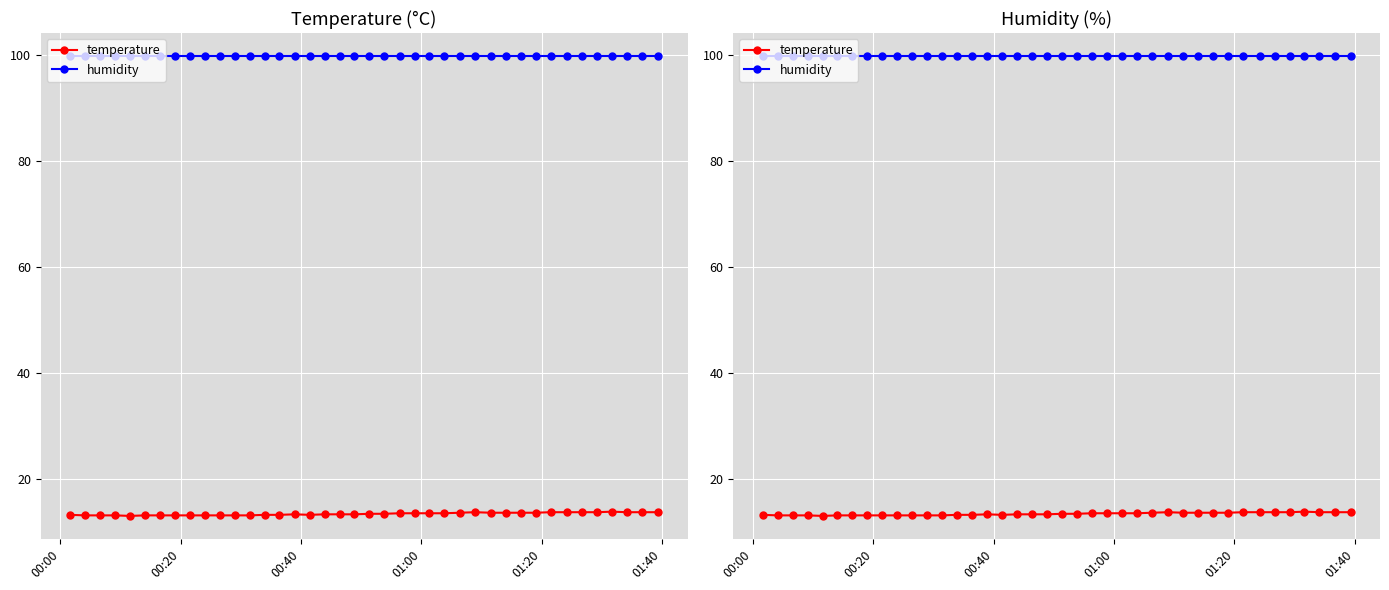

True or false: temperature has a value of 4.5 at 15.

False